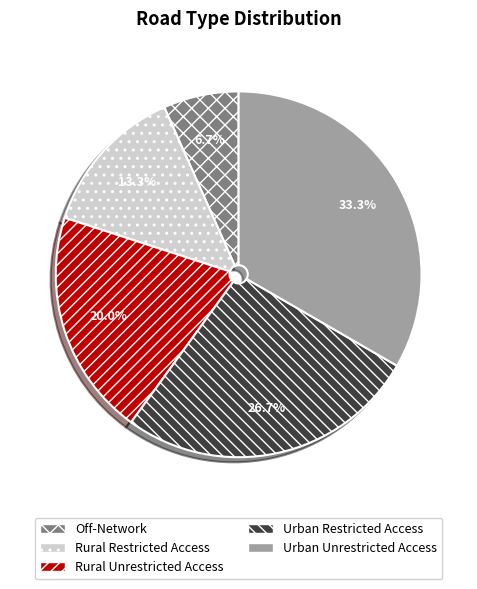

Is it true that Off-Network is 16% of the pie?

False